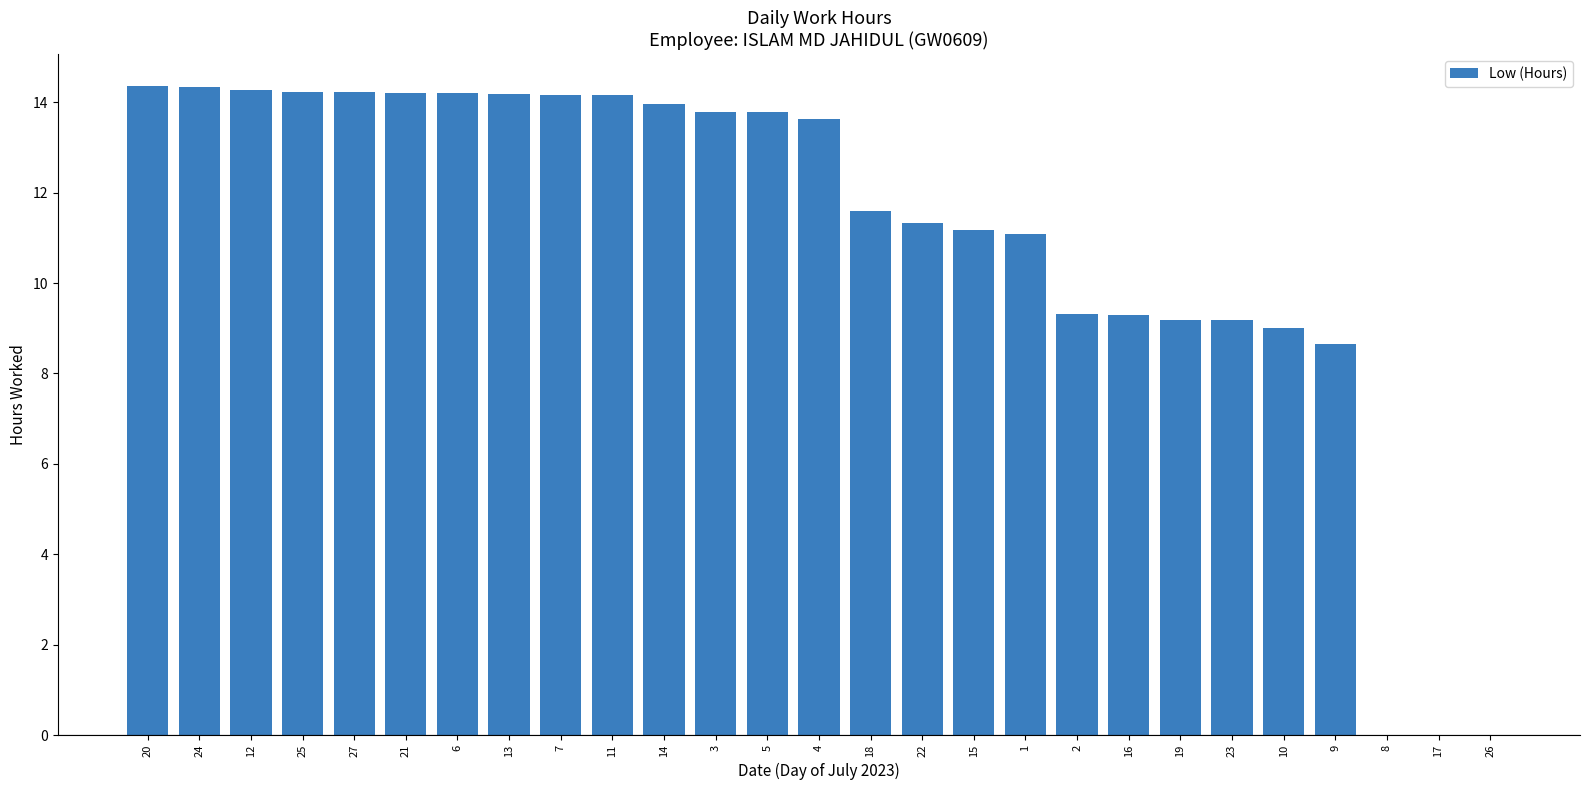

What value does the data have at 2?

9.3